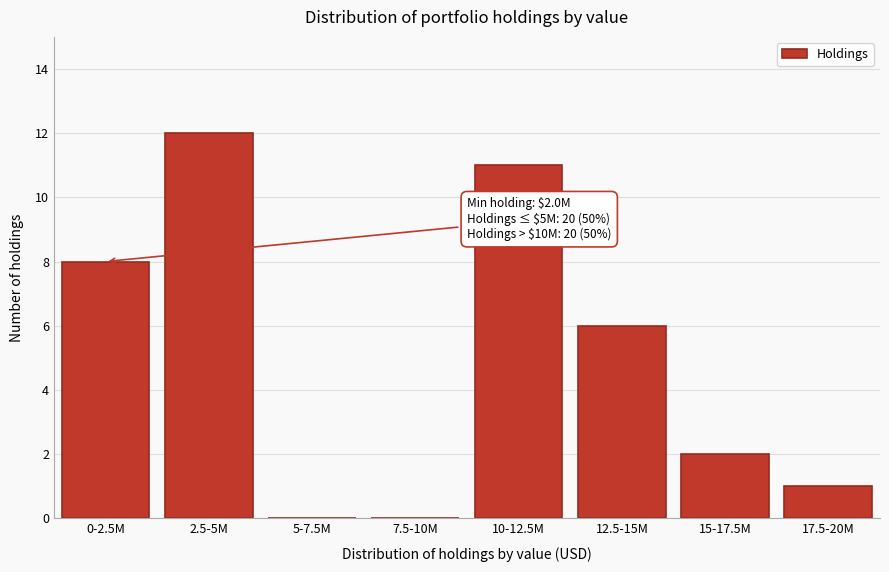

Reading left to right, extract all data points from this chart.

0-2.5M=8	2.5-5M=12	5-7.5M=0	7.5-10M=0	10-12.5M=11	12.5-15M=6	15-17.5M=2	17.5-20M=1